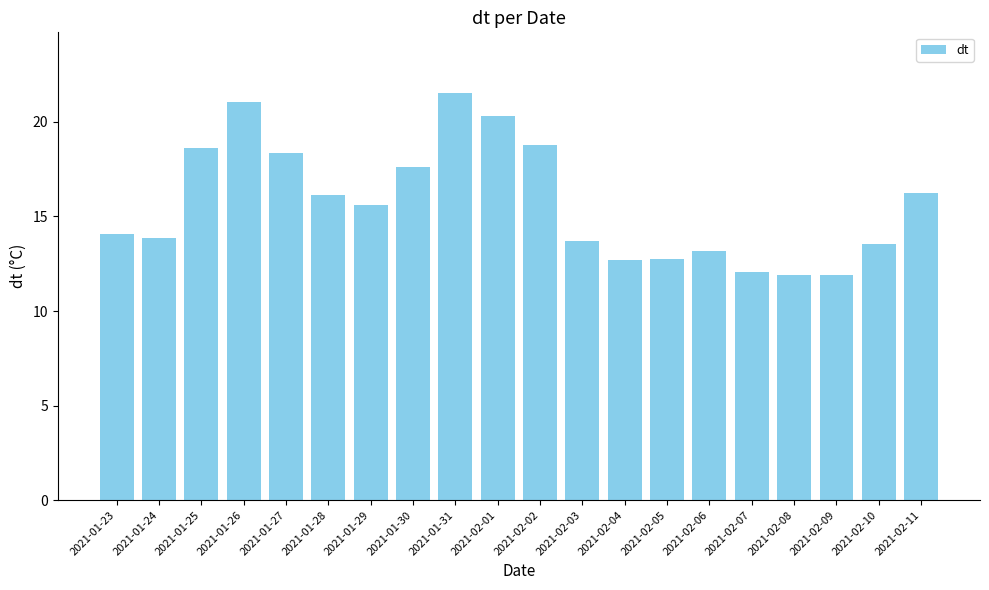

How many data points are above 15?

10